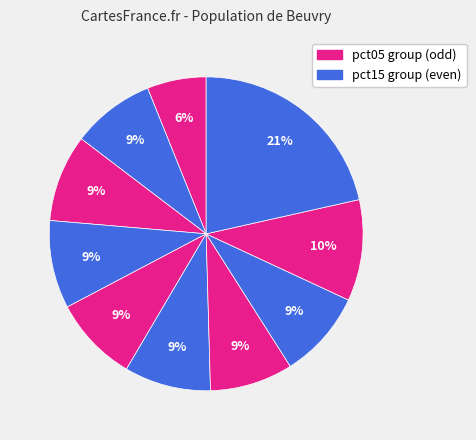

Which category has the biggest portion of the pie?

pct95